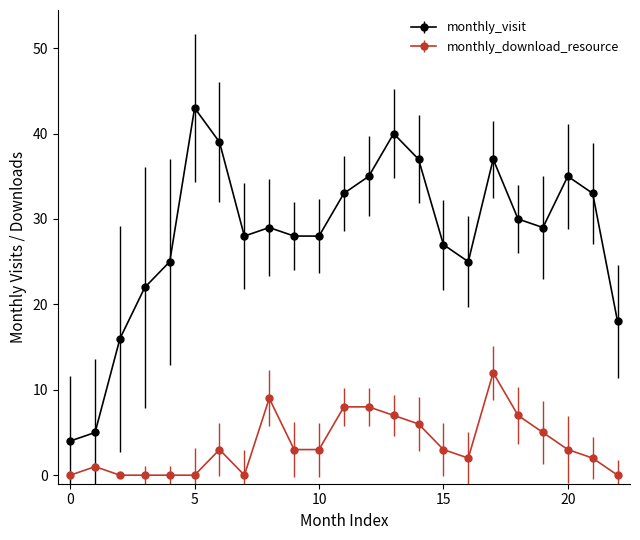

True or false: monthly_visit has more than 2 points higher than both neighbors.

True